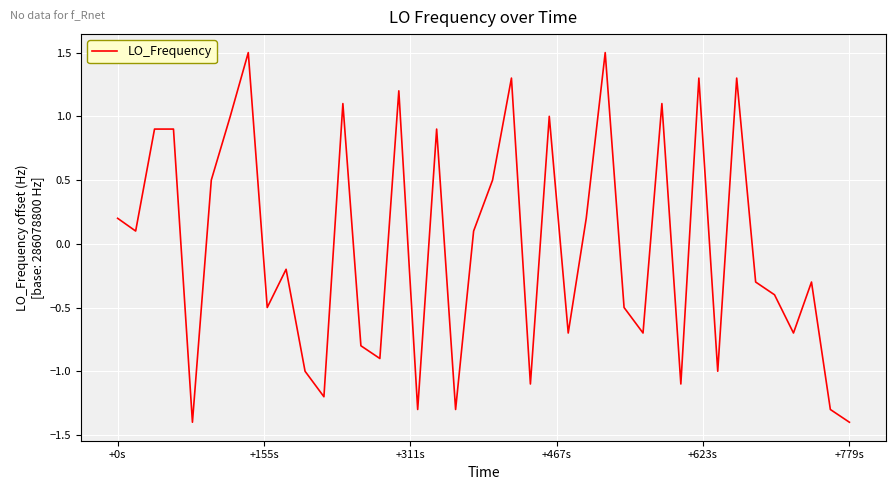

What is the difference between the maximum and minimum values?

2.9